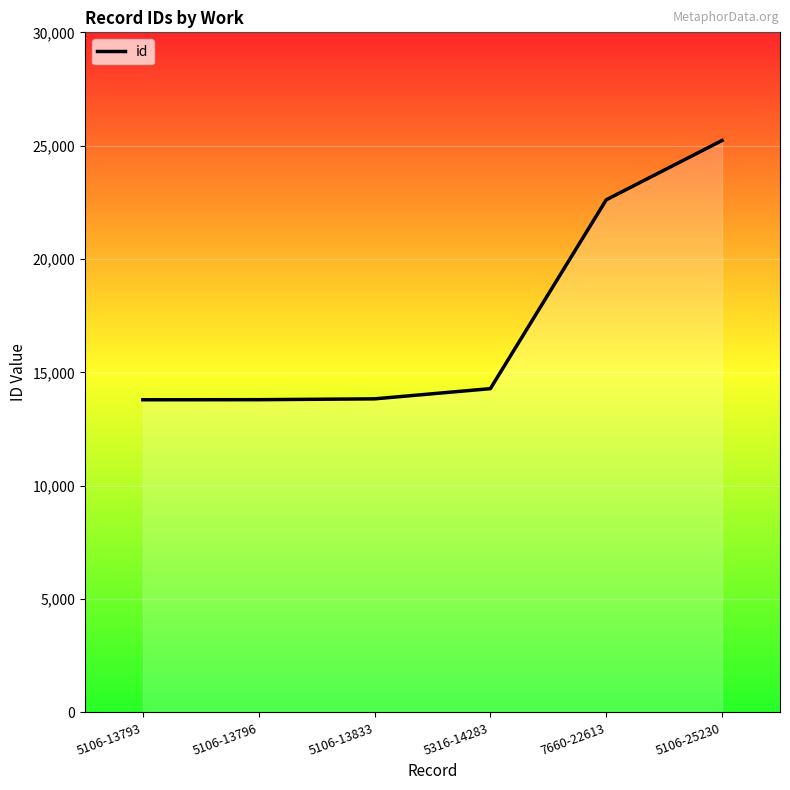

What position from the right is 5316-14283?

3